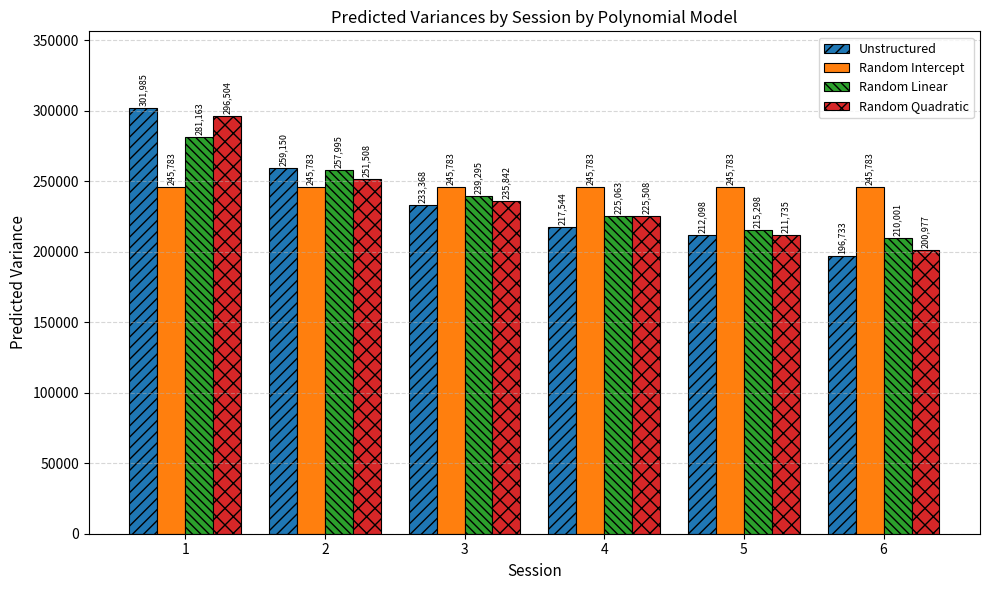

Which series changed the most between 1 and 2?

Random Quadratic